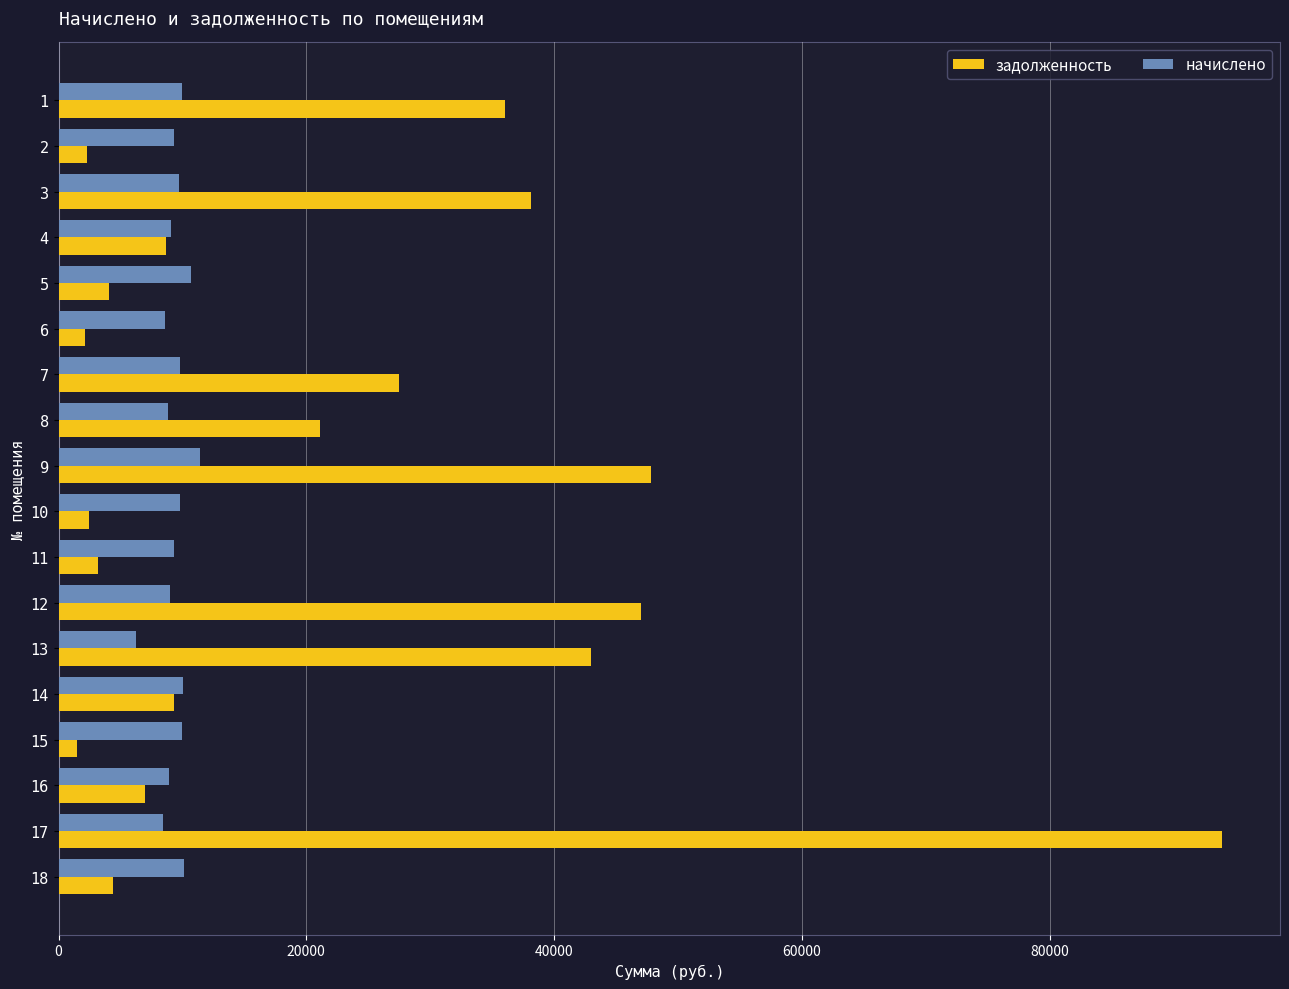

List the series in order of their overall mean, lowest first.

начислено, задолженность